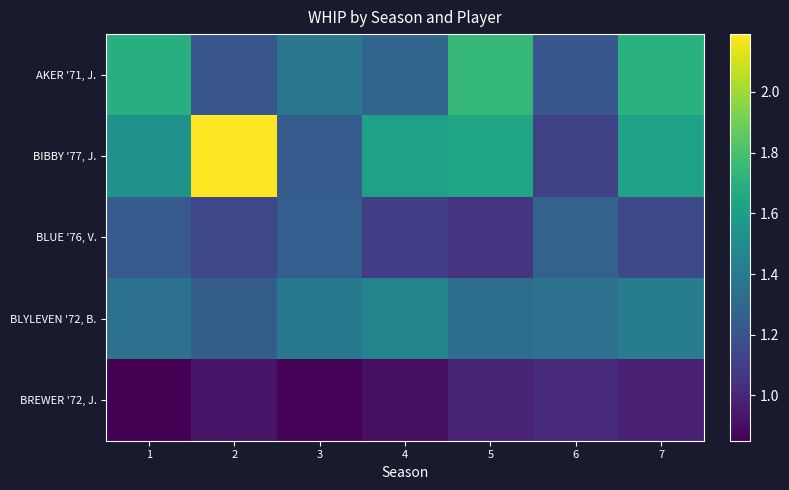

Rank the series by their average value, from lowest to highest.

BREWER '72, J., BLUE '76, V., BLYLEVEN '72, B., AKER '71, J., BIBBY '77, J.